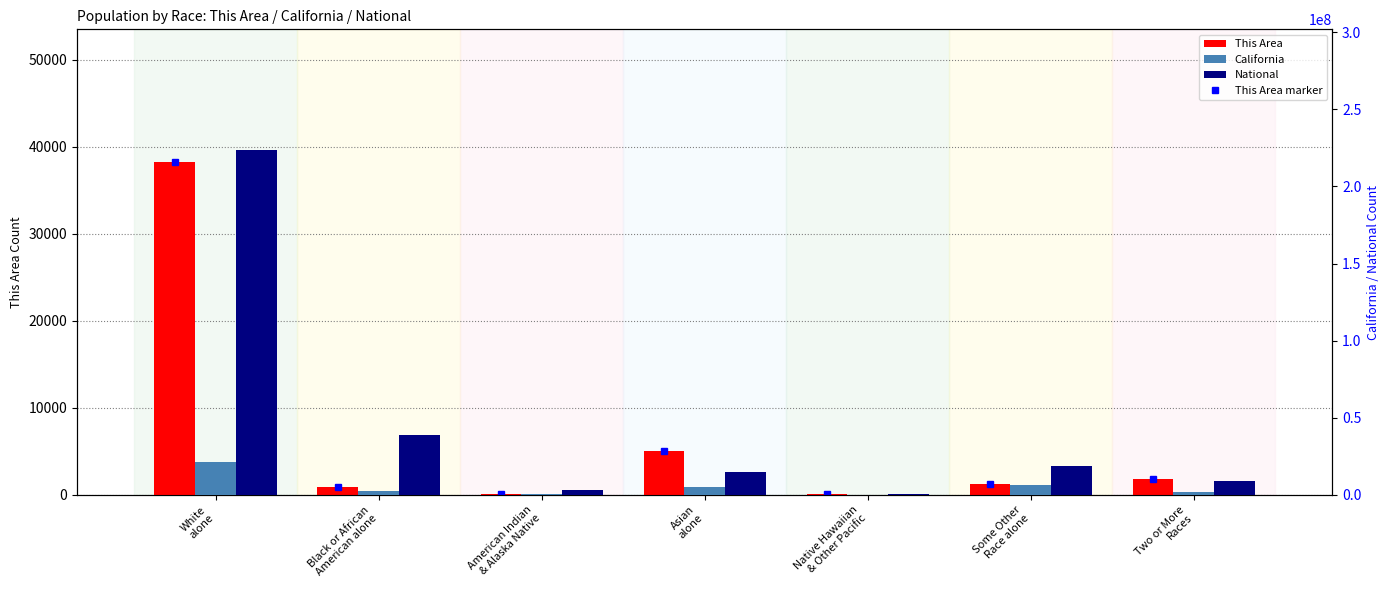

What is the value of the California bar at the 2nd from the left?

2299072